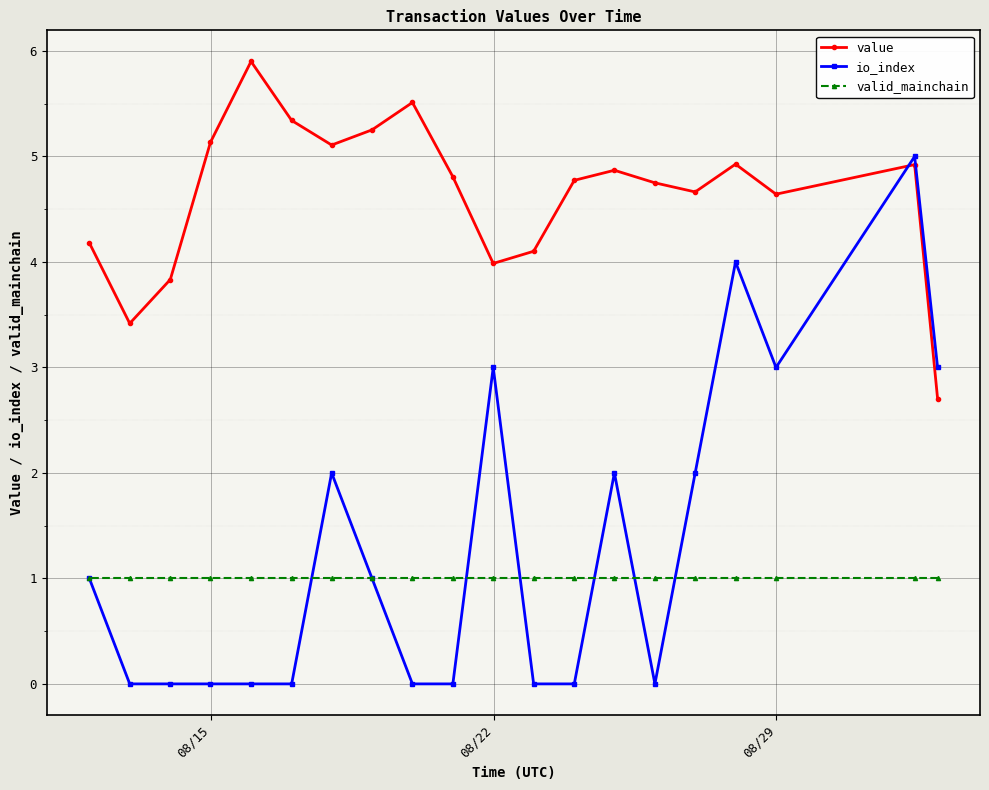

Which series has the widest spread of values?

io_index